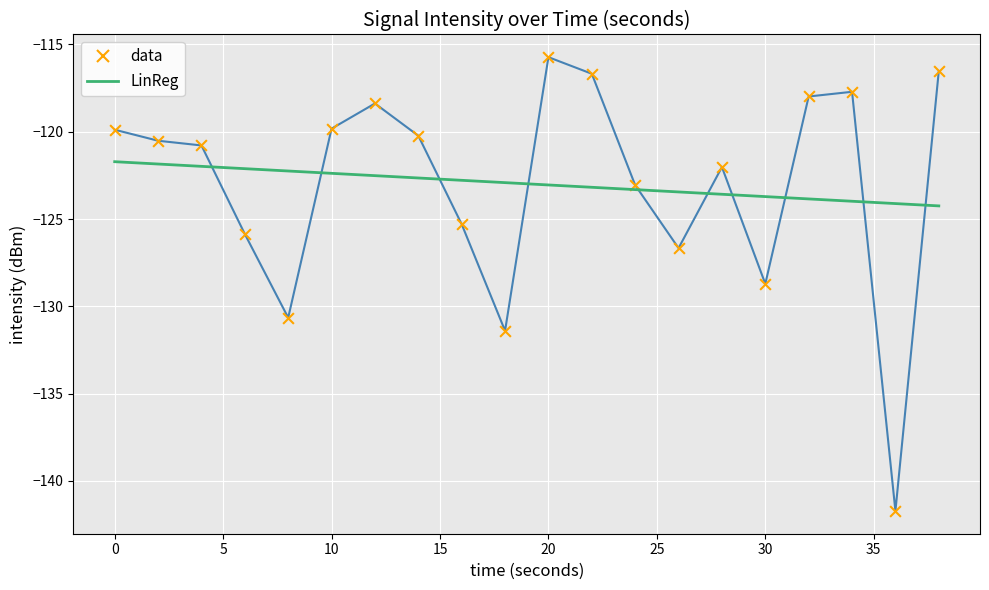

At how many categories does at least one series exceed -132?

20